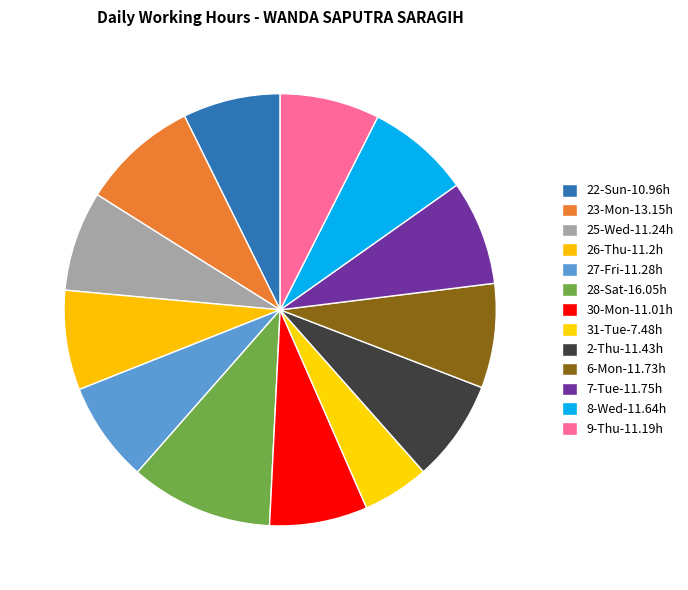

Is there any slice that represents more than half of the pie?

No